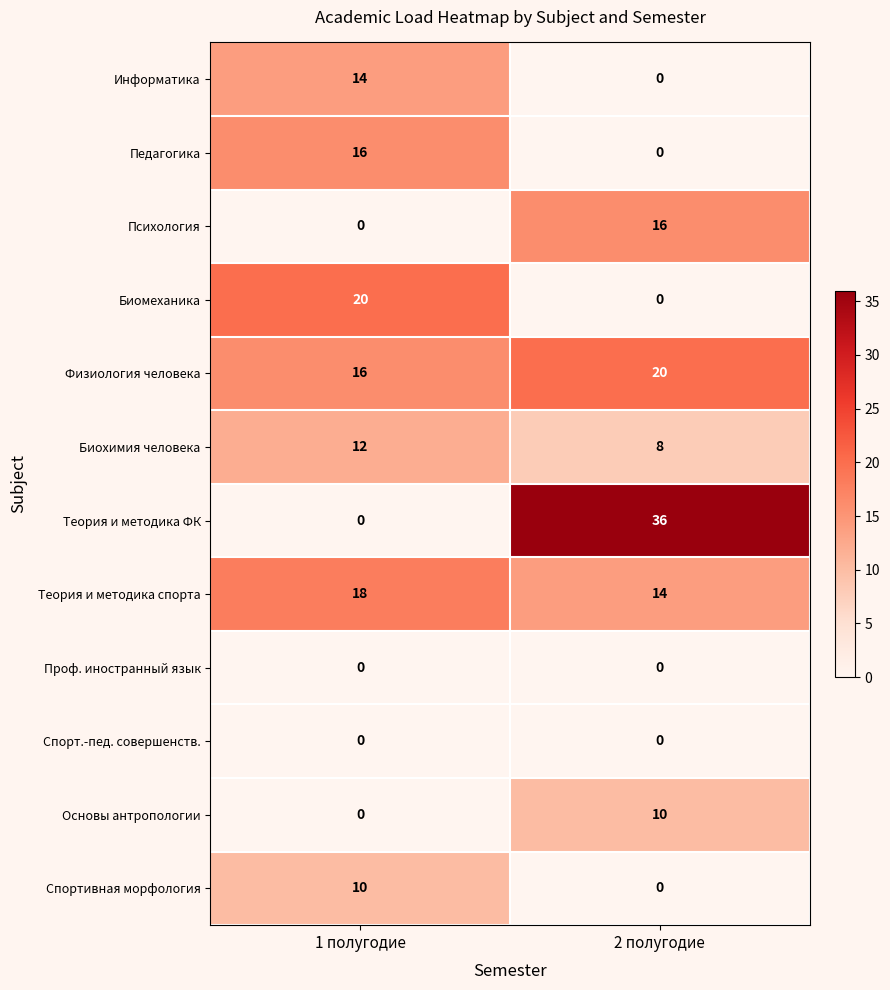

Rank the categories by Биохимия человека value from lowest to highest.

2 полугодие, 1 полугодие